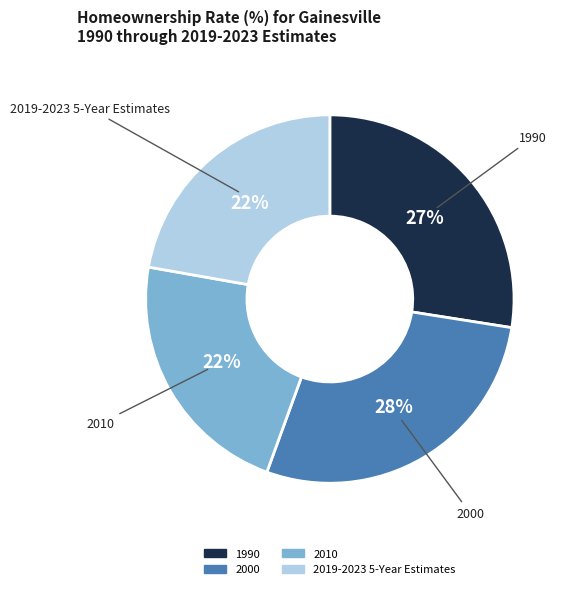

What is the largest slice in the pie chart?

2000